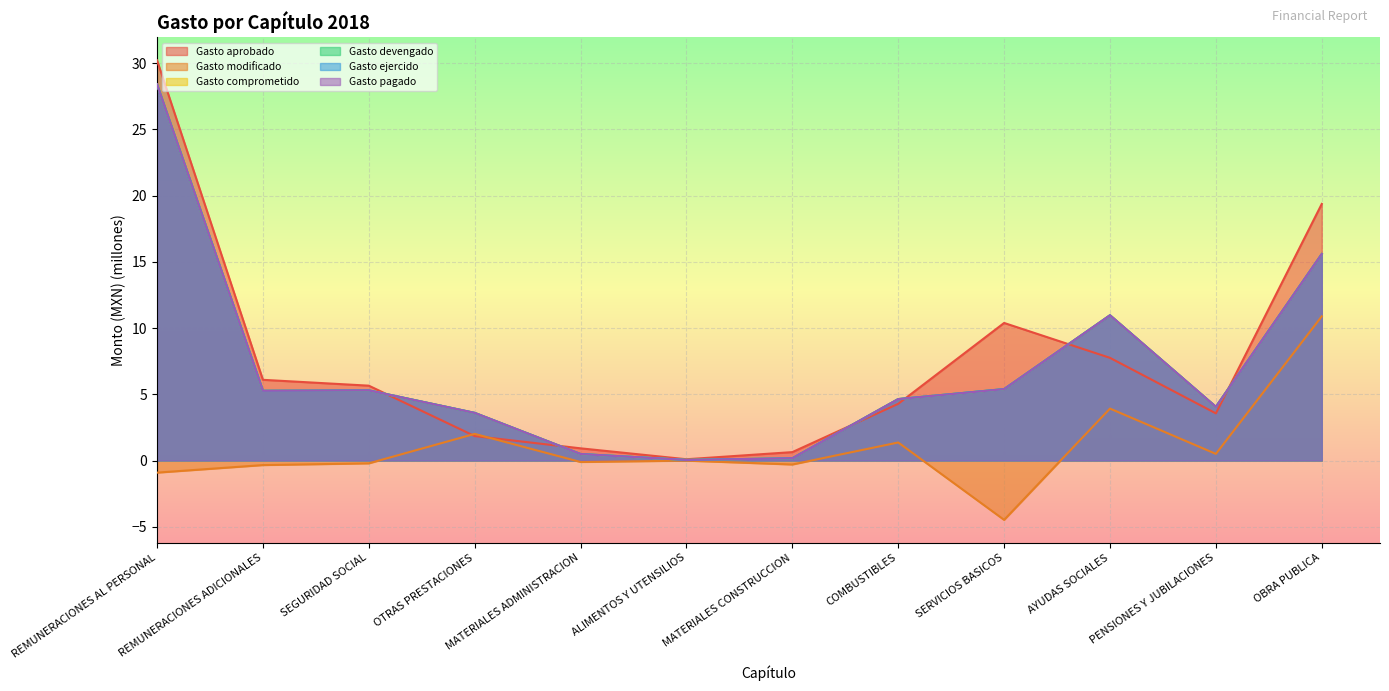

What is the difference between the maximum and minimum values in the Gasto modificado series?

15.4